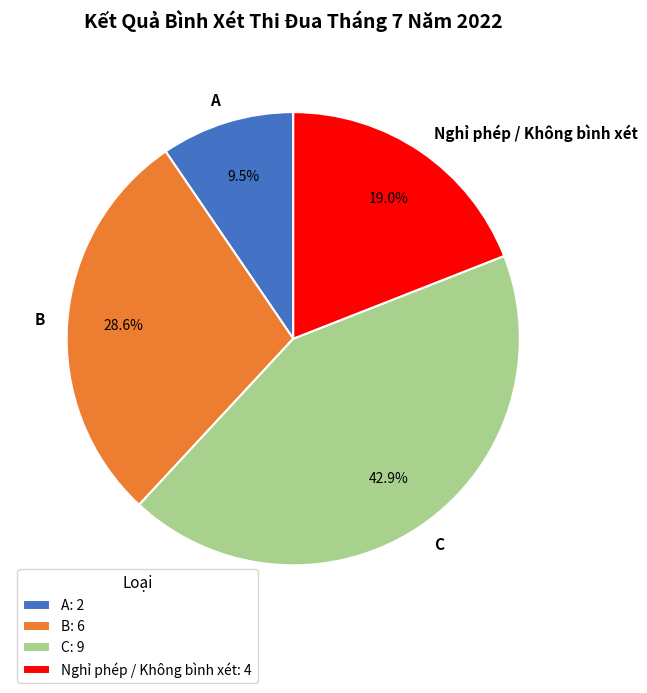

Do Nghỉ phép / Không bình xét and A together represent more than half of the pie?

No